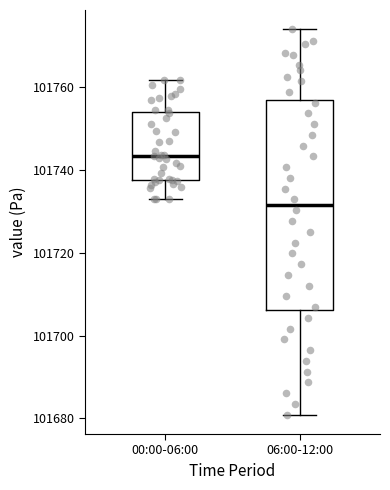

Comparing the boxes themselves (not the whiskers), which one is the tallest?

06:00-12:00